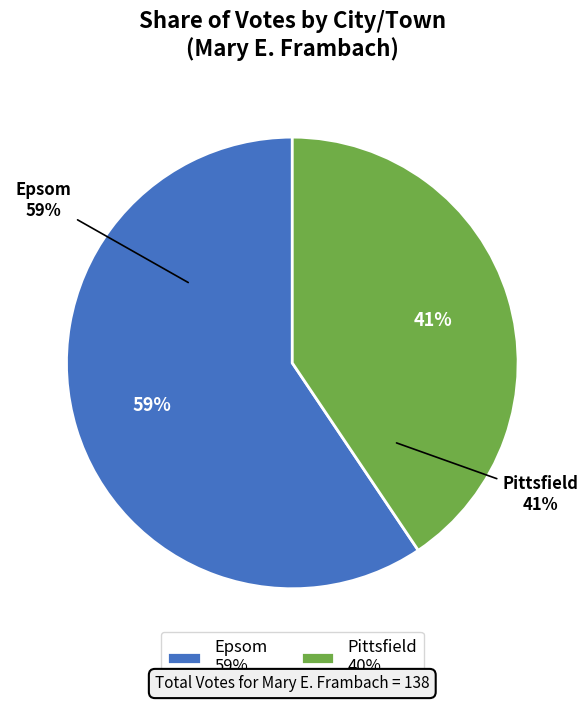

To the nearest percent, what portion does Pittsfield represent?

41%